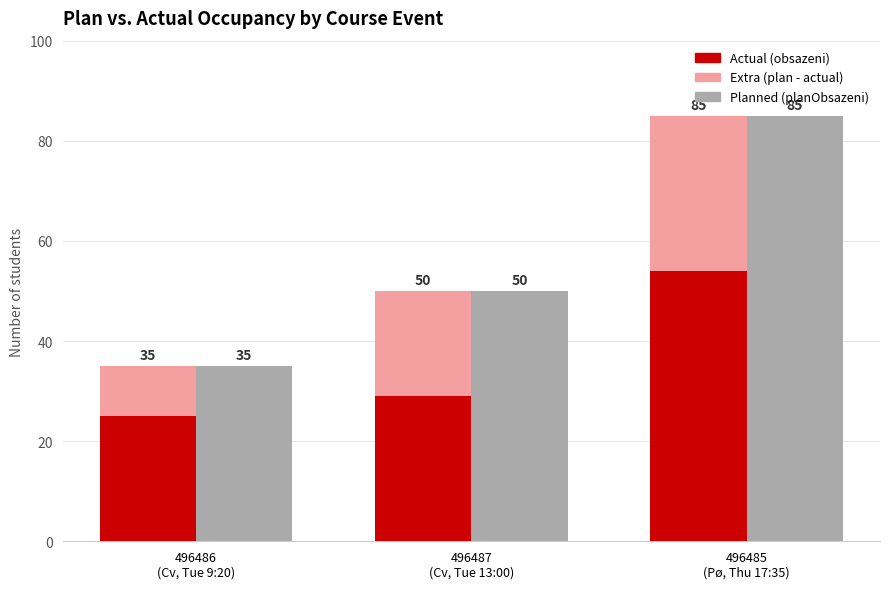

Which series changed the most between 496486
(Cv, Tue 9:20) and 496485
(Pø, Thu 17:35)?

Planned (planObsazeni)